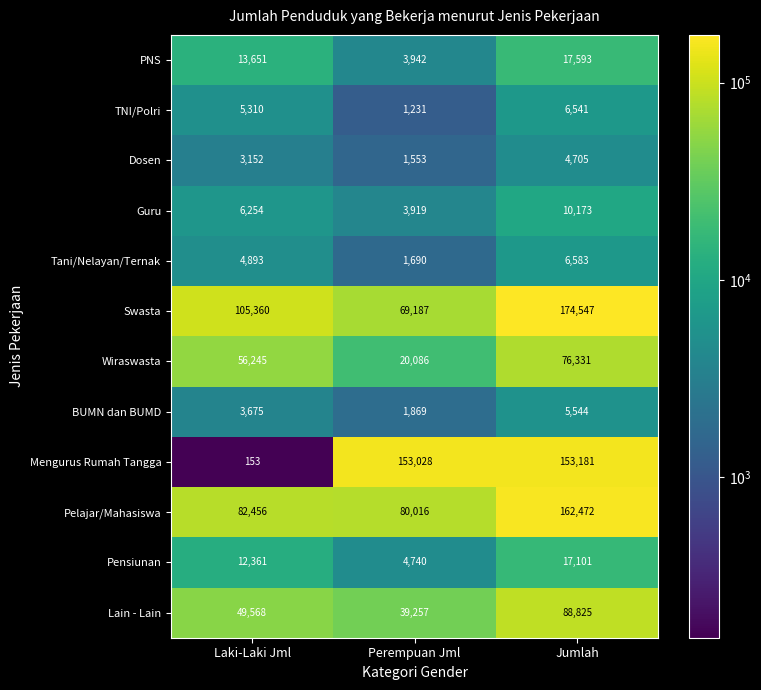

Between Perempuan Jml and Jumlah, which series saw the biggest shift?

Swasta